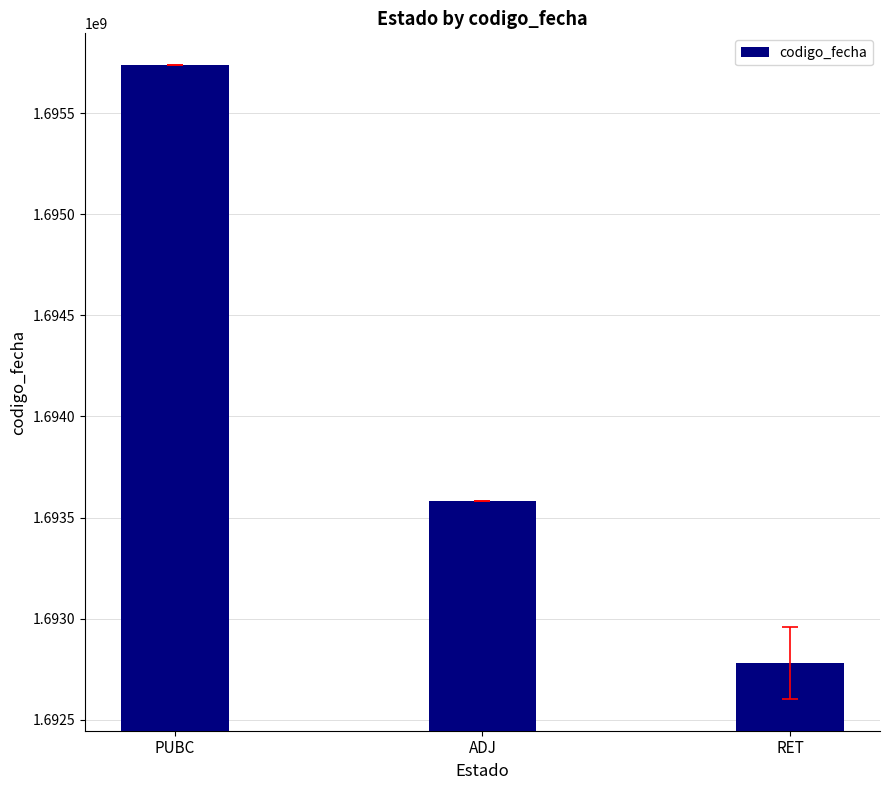

What is the label of the 2nd bar from the right?

ADJ